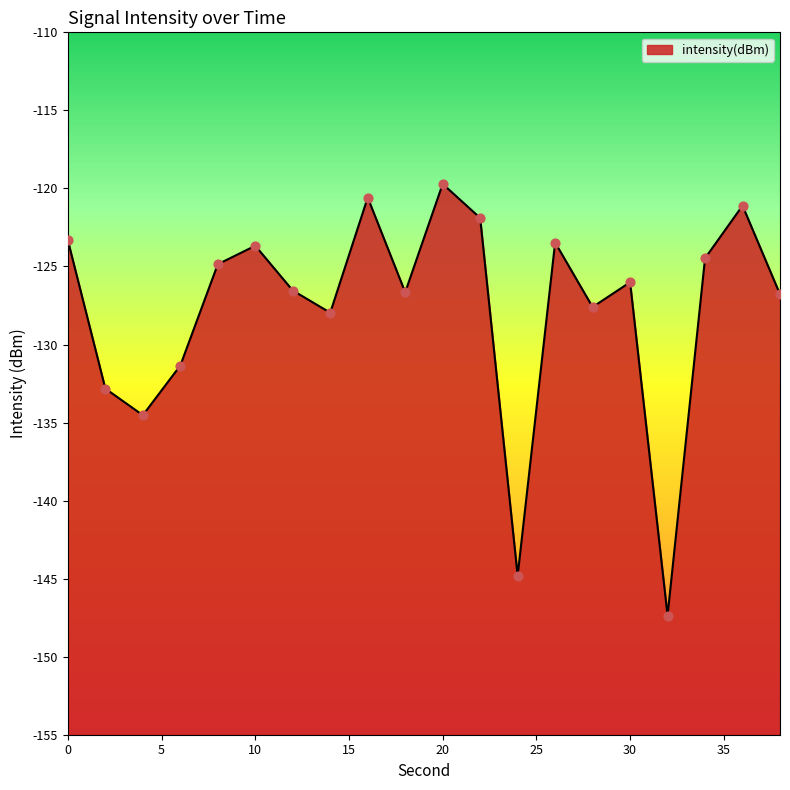

What is the change in value from 14 to 24?

-16.8